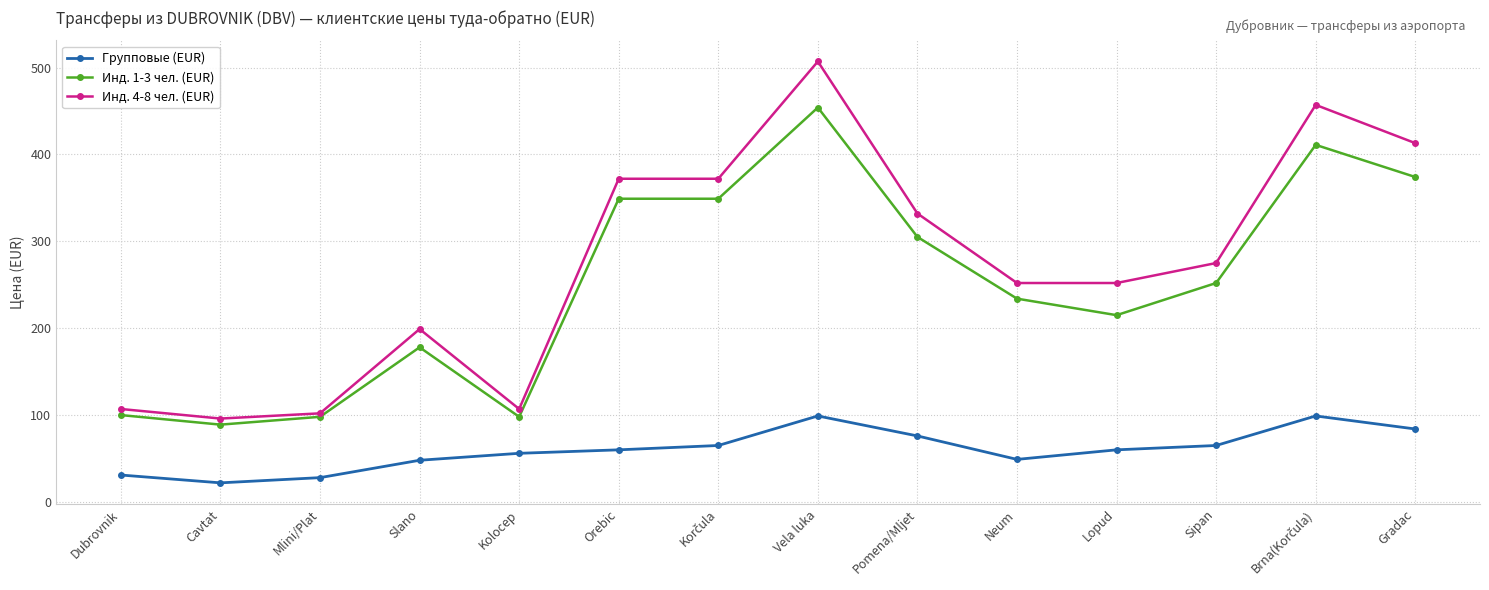

What is the sum of the Групповые (EUR) values at Vela luka and Kolocep?

155